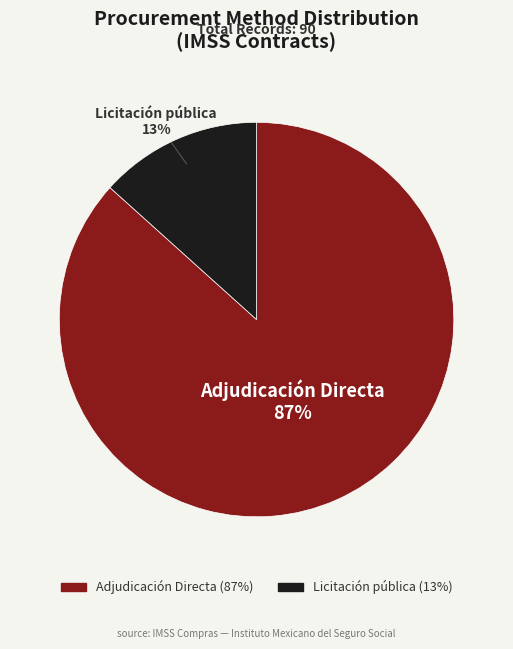

Count the number of slices in the pie.

2